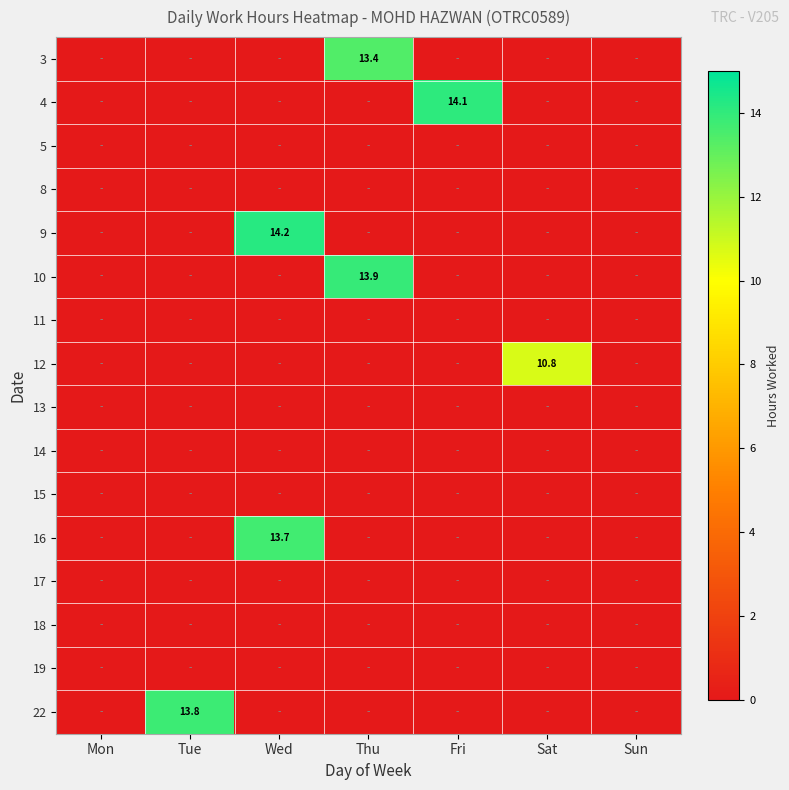

The value of 16 at Wed is 13.7. True or false?

True